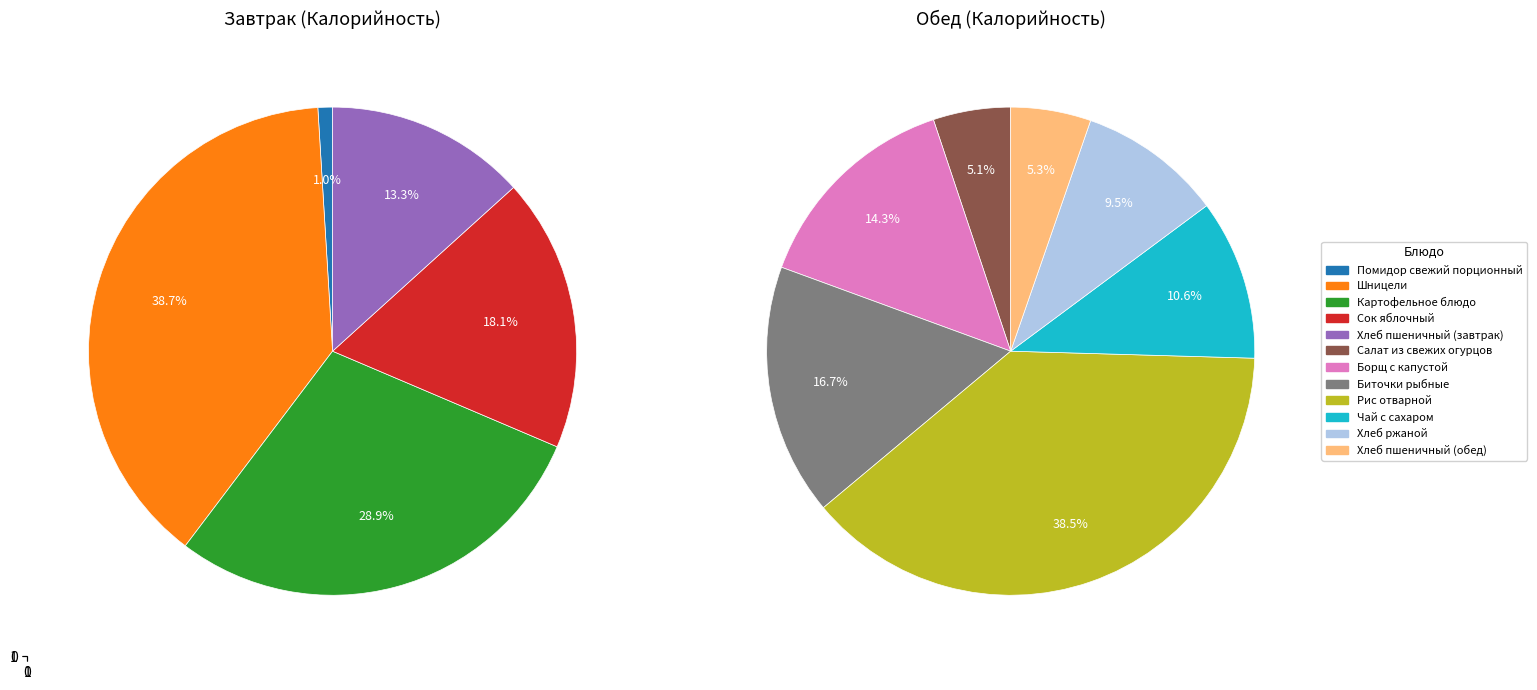

To the nearest percent, what percentage of the pie is 6?

14%